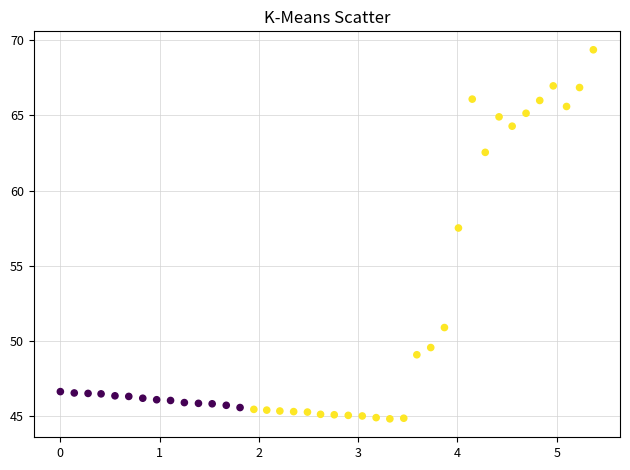

What Y value in the scatter plot is closest to 57?

57.5